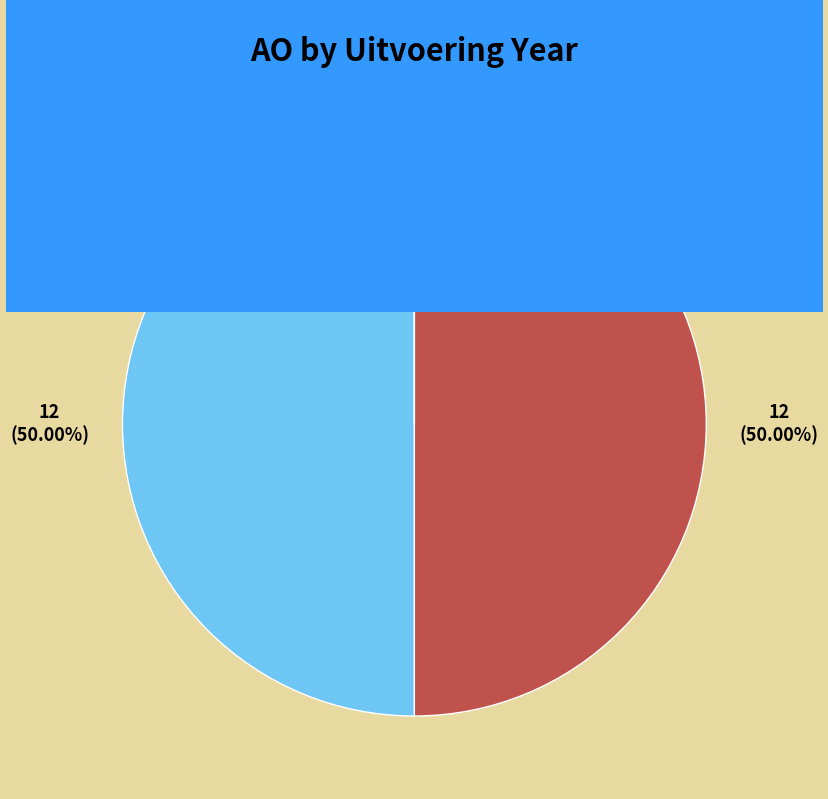

True or false: 2022 uitvoering accounts for 50% of the total.

True